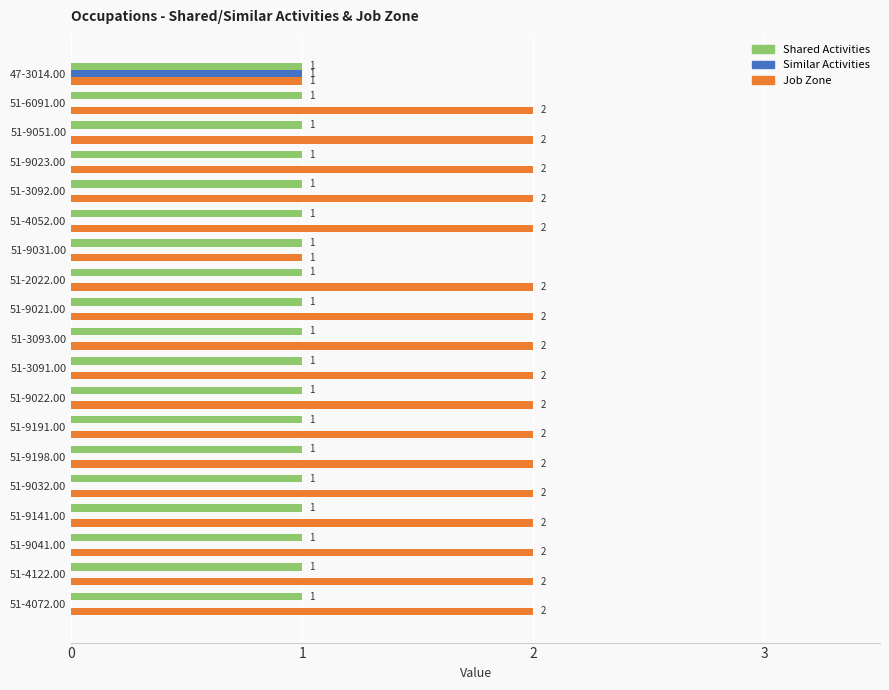

What are all the series names shown in the legend?

Shared Activities, Similar Activities, Job Zone